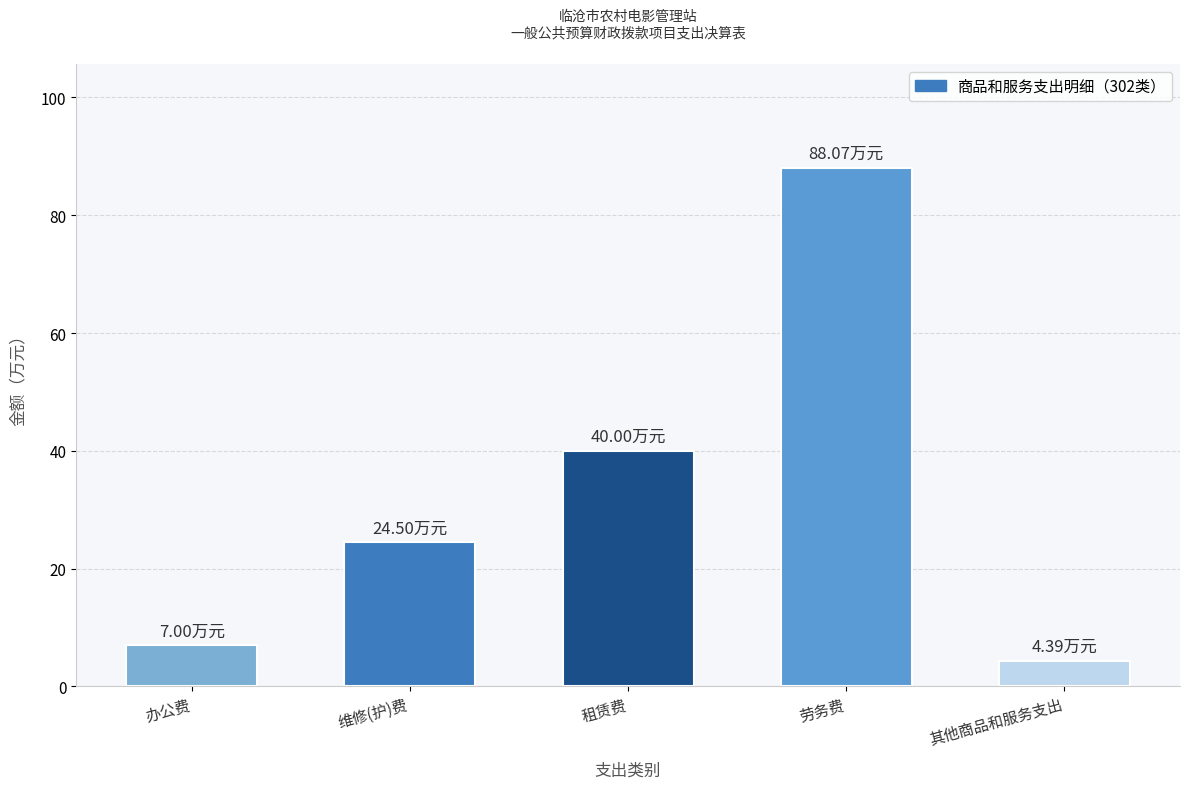

The chart shows a value of 7.0 at 办公费. True or false?

True